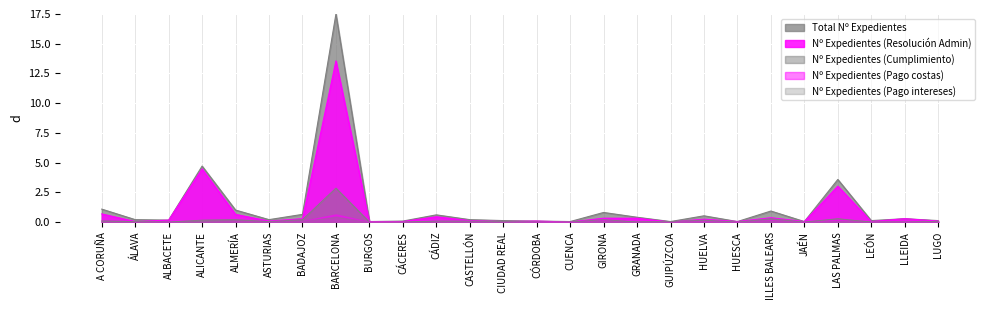

Which series has the largest range (max minus min)?

Total Nº Expedientes